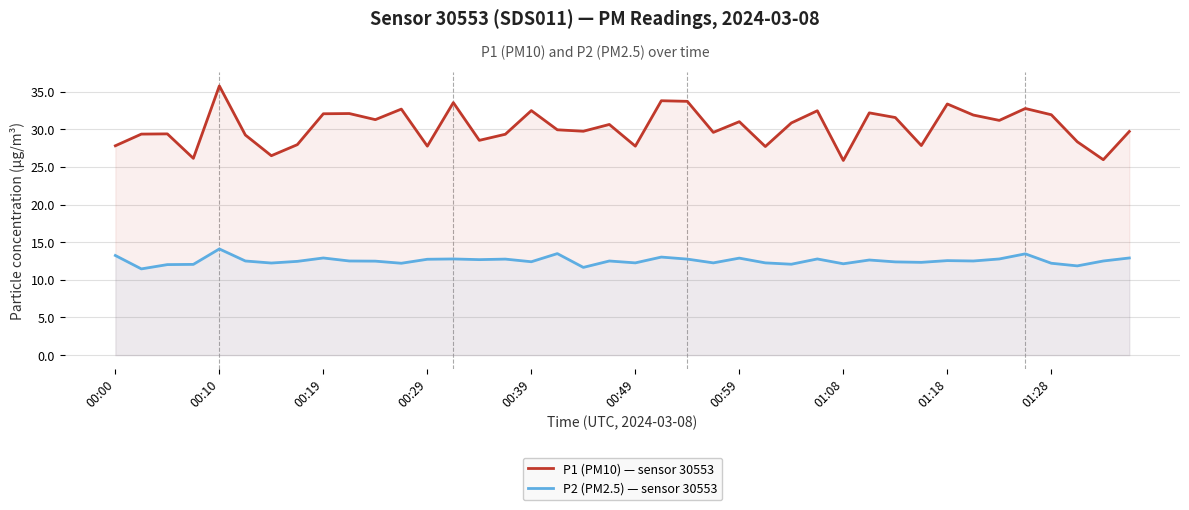

Which series has the largest total across all categories?

P1 (PM10) — sensor 30553